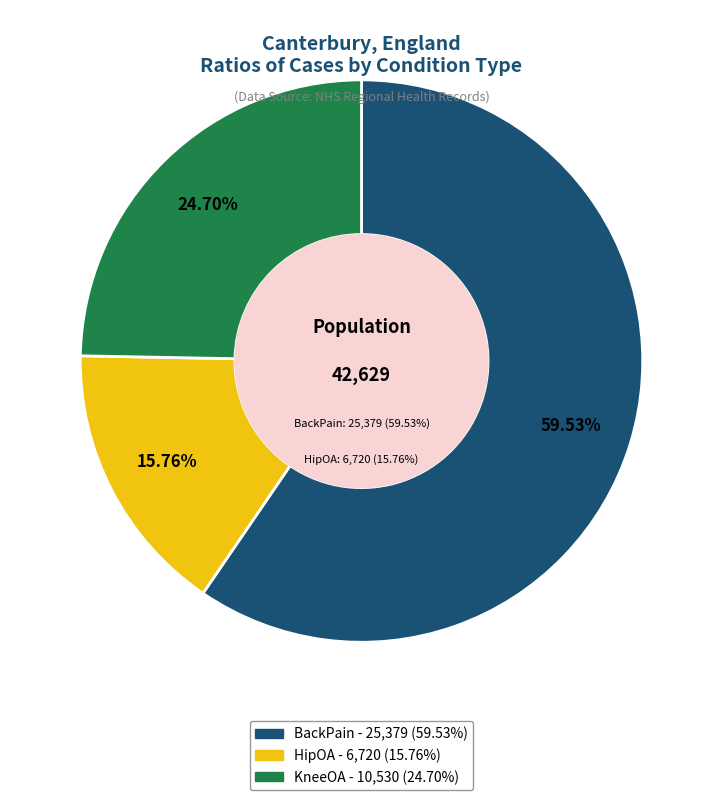

To the nearest percent, what is the average slice percentage?

33%